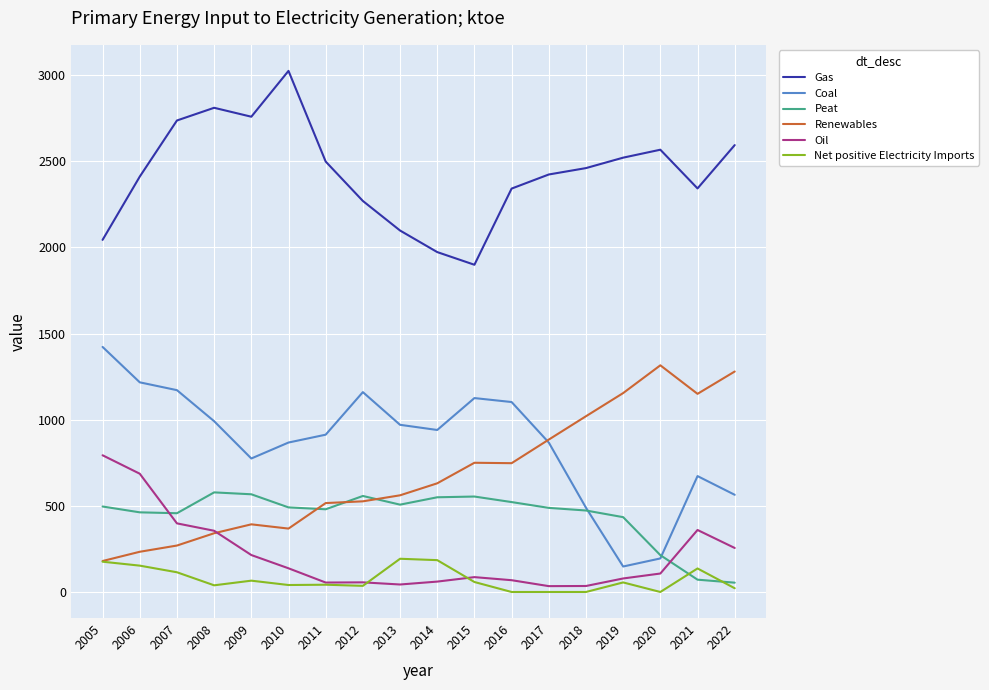

What is the greatest value displayed?

3024.8